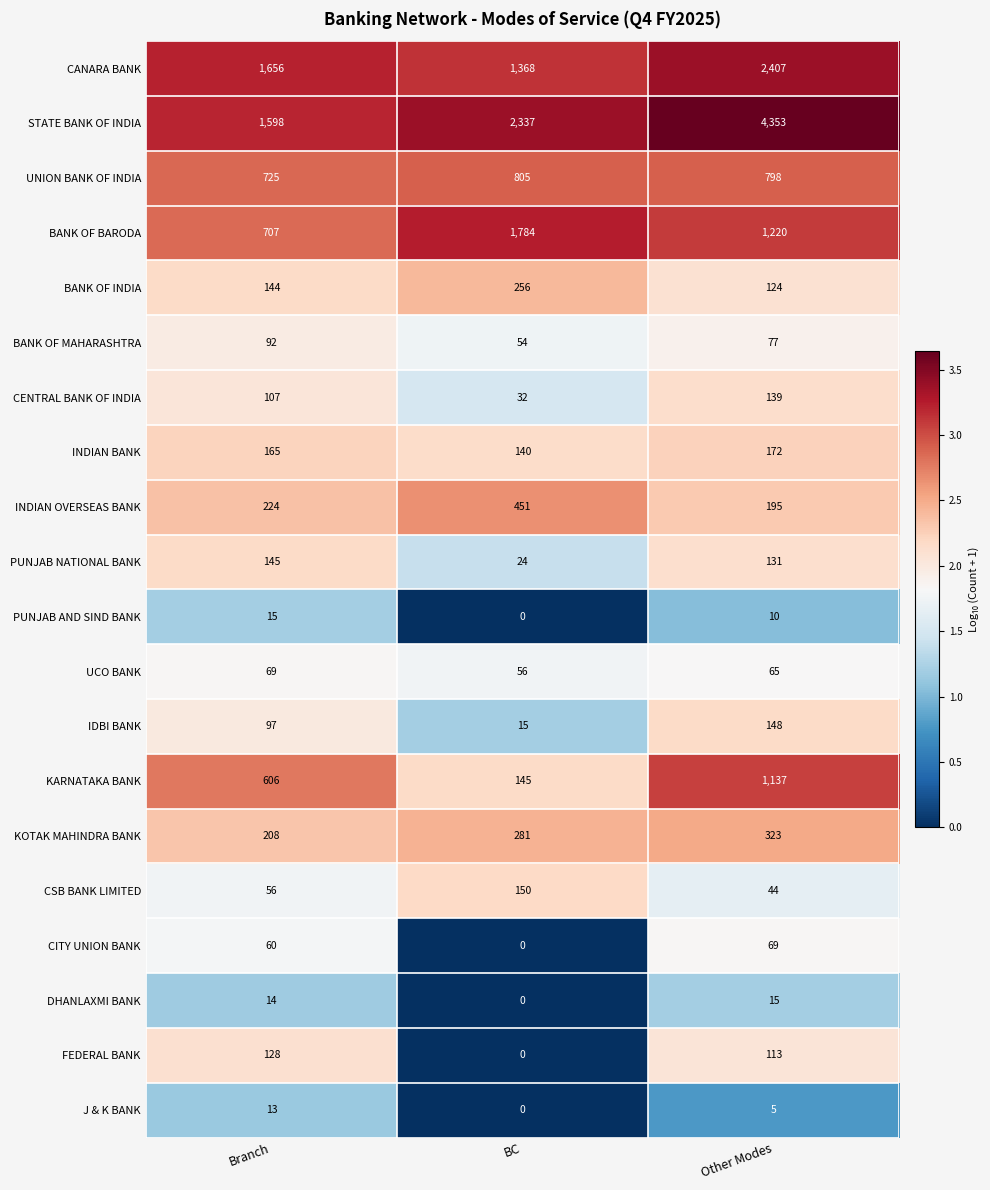

What is the difference between the PUNJAB AND SIND BANK values at BC and Branch?

15